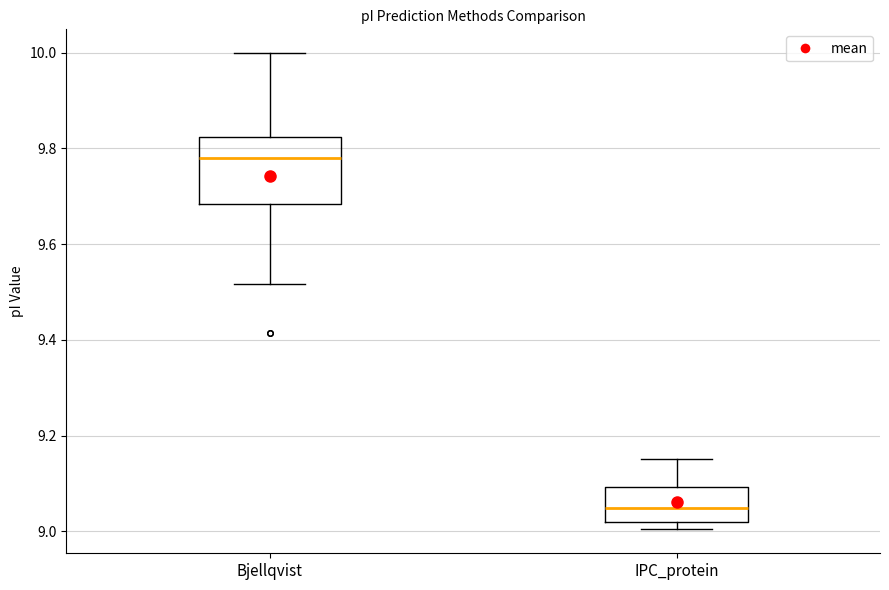

Where does the median line of the box for IPC_protein sit on the y-axis? The values are not printed on the chart, so give them approximately, as read against the axis.

9.04